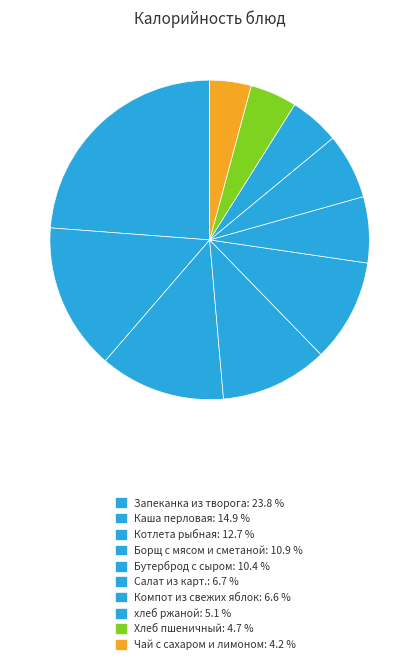

How many segments does this pie chart have?

10